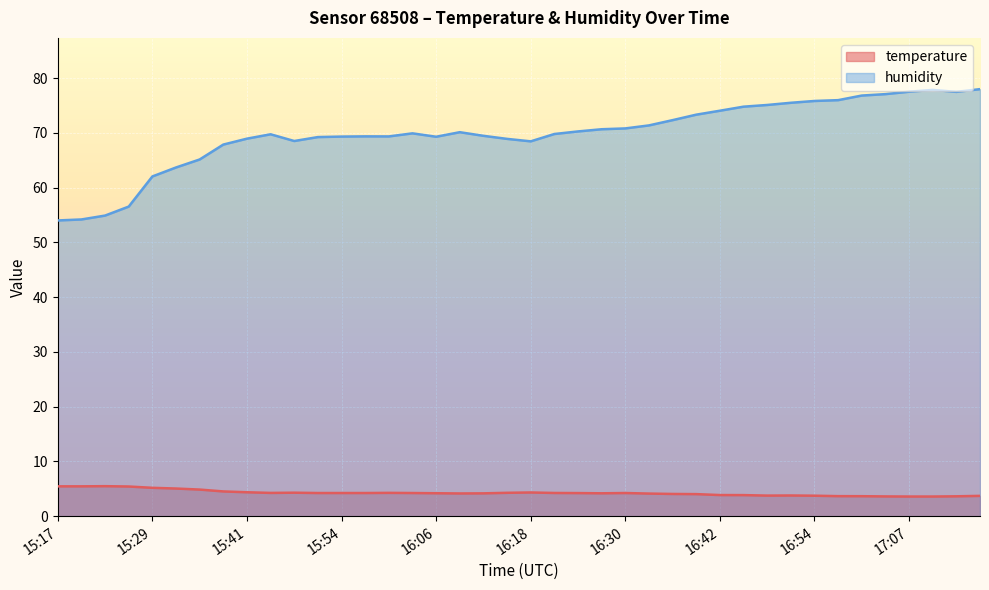

What is the label of the 12th point from the right?

16:42